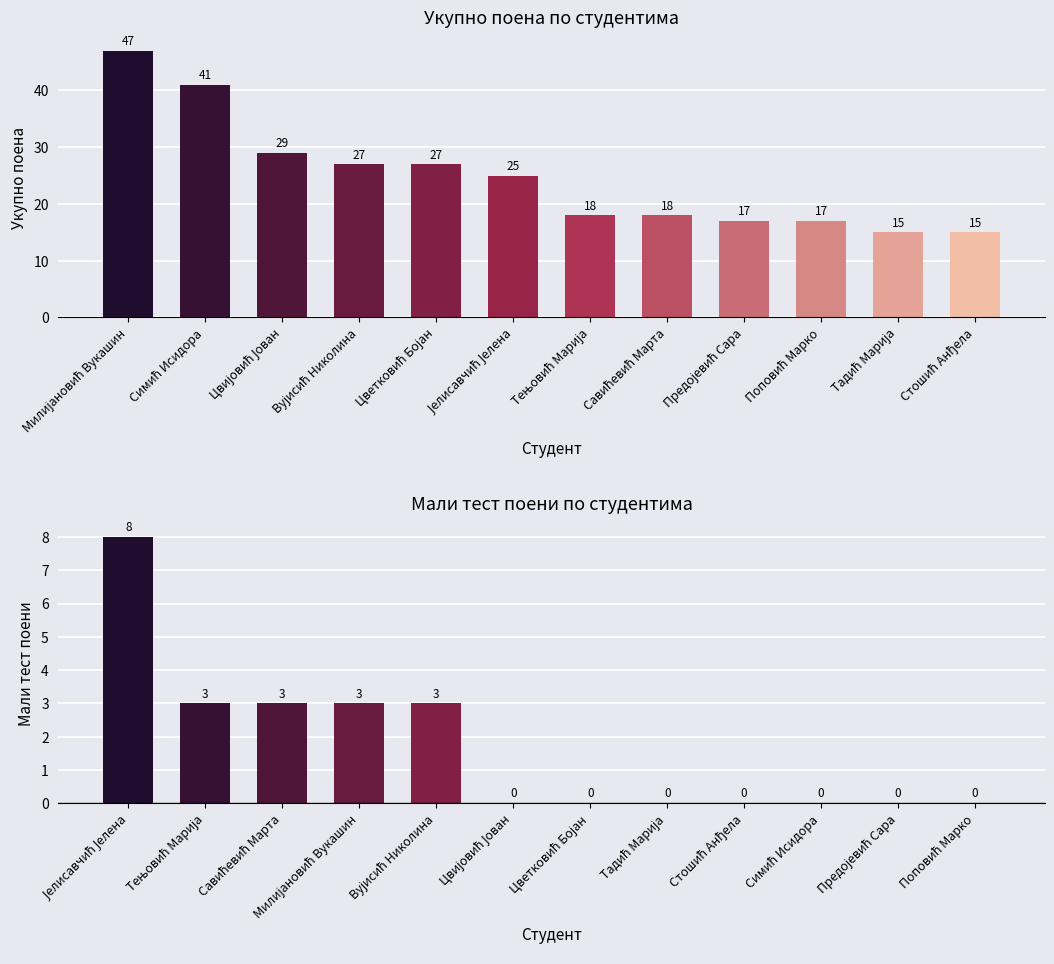

How many series are shown in this chart?

2